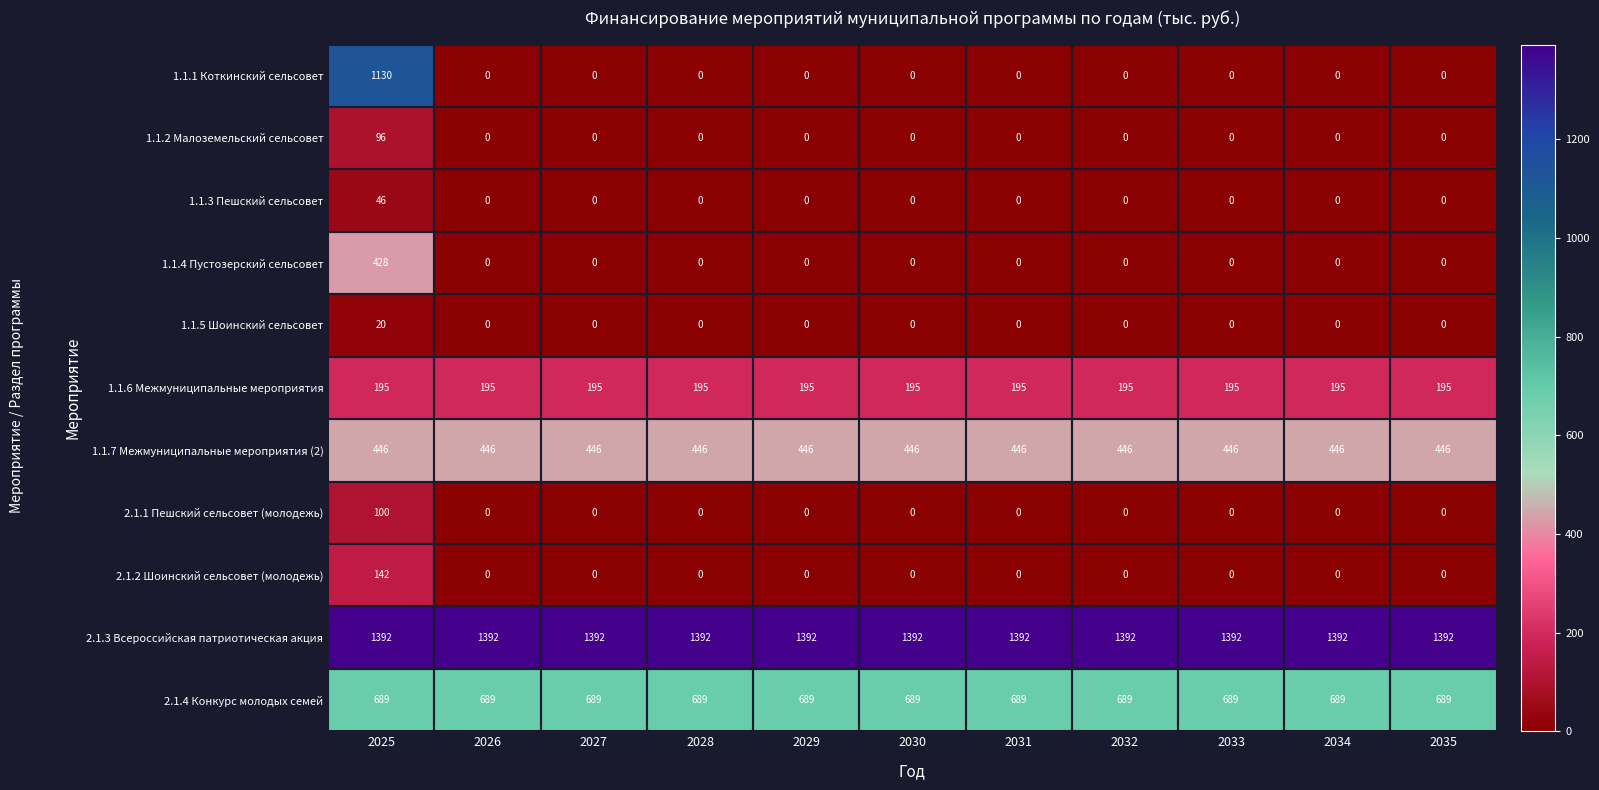

Is it true that 1.1.6 Межмуниципальные мероприятия equals 195 at 2032?

True